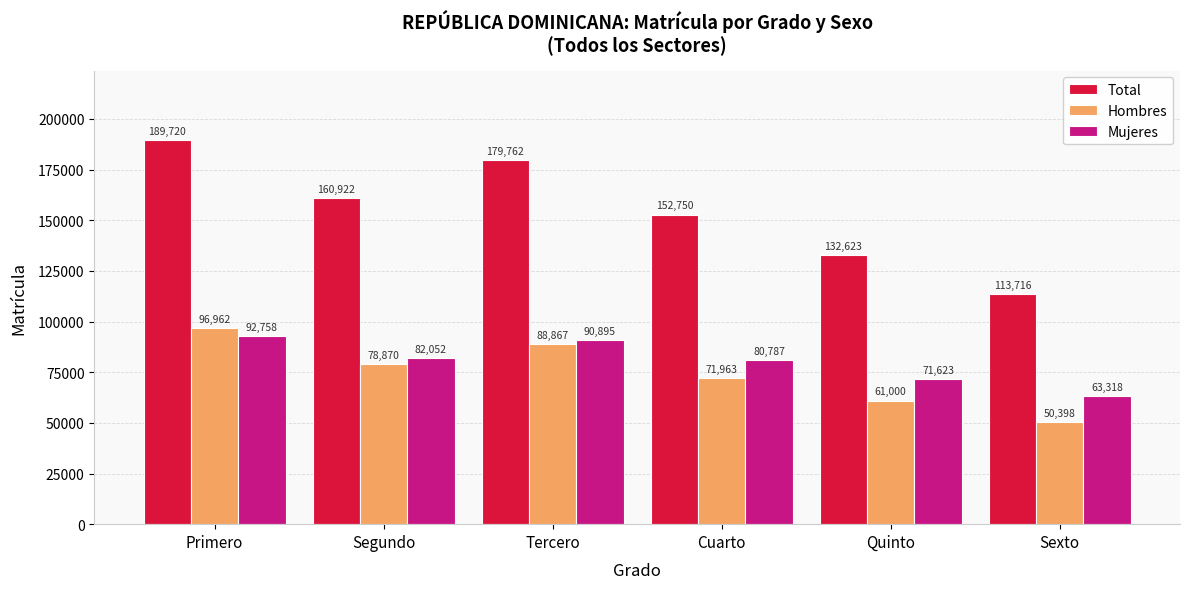

Reading left to right, transcribe all the data shown in this chart.

Total: 189720	160922	179762	152750	132623	113716
Hombres: 96962	78870	88867	71963	61000	50398
Mujeres: 92758	82052	90895	80787	71623	63318